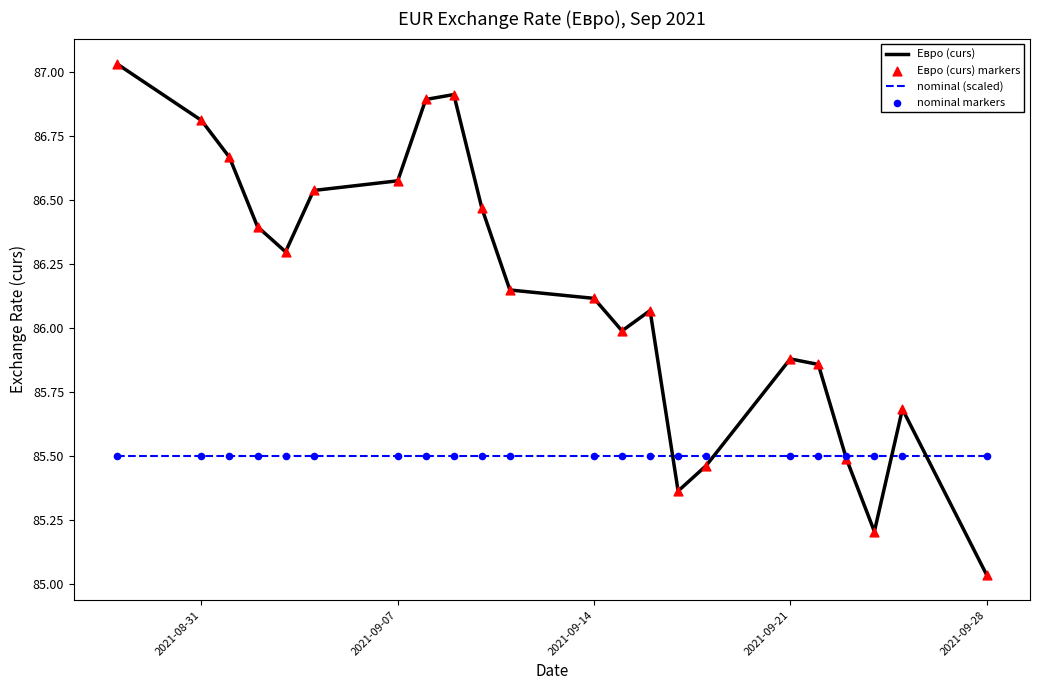

Which series has the largest range (max minus min)?

Евро (curs)